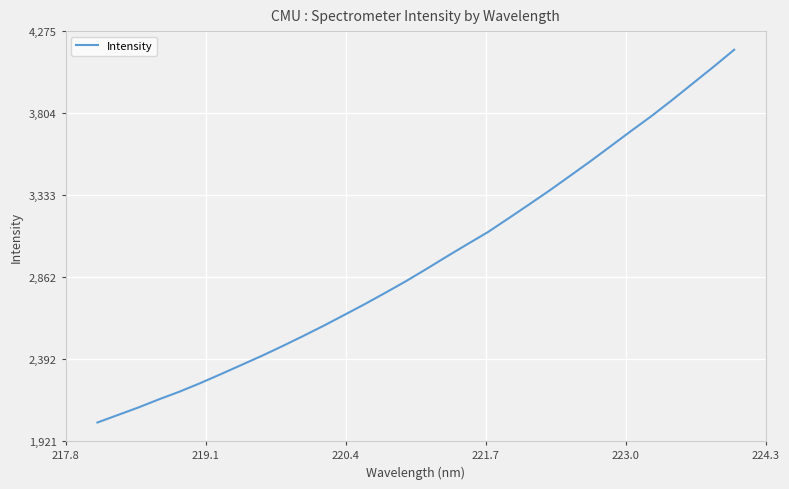

True or false: the data has more than 2 interior local peaks.

False